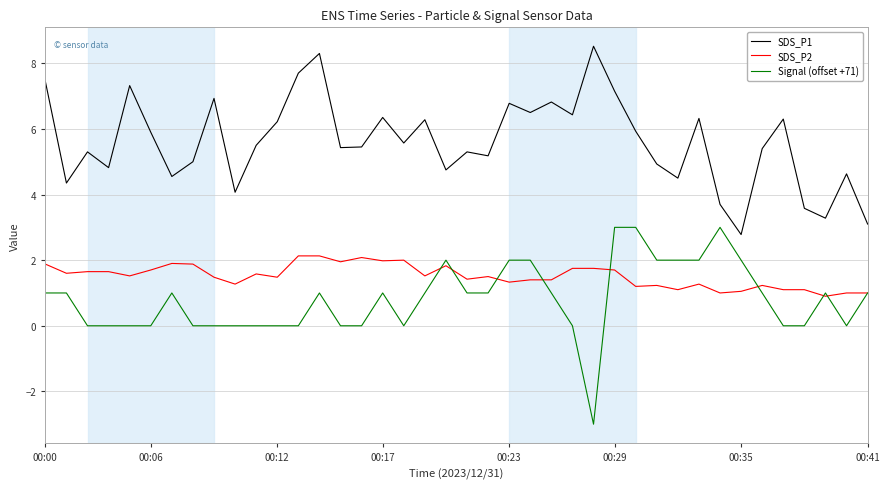

What is the highest value of the Signal (offset +71) series?

3.0